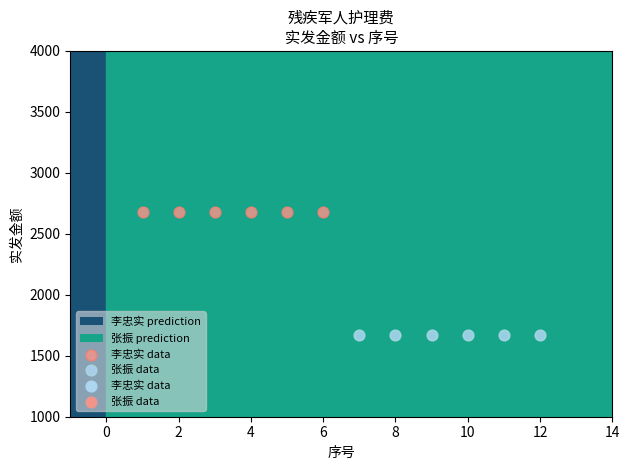

Which series reaches the maximum Y coordinate?

李忠实 data